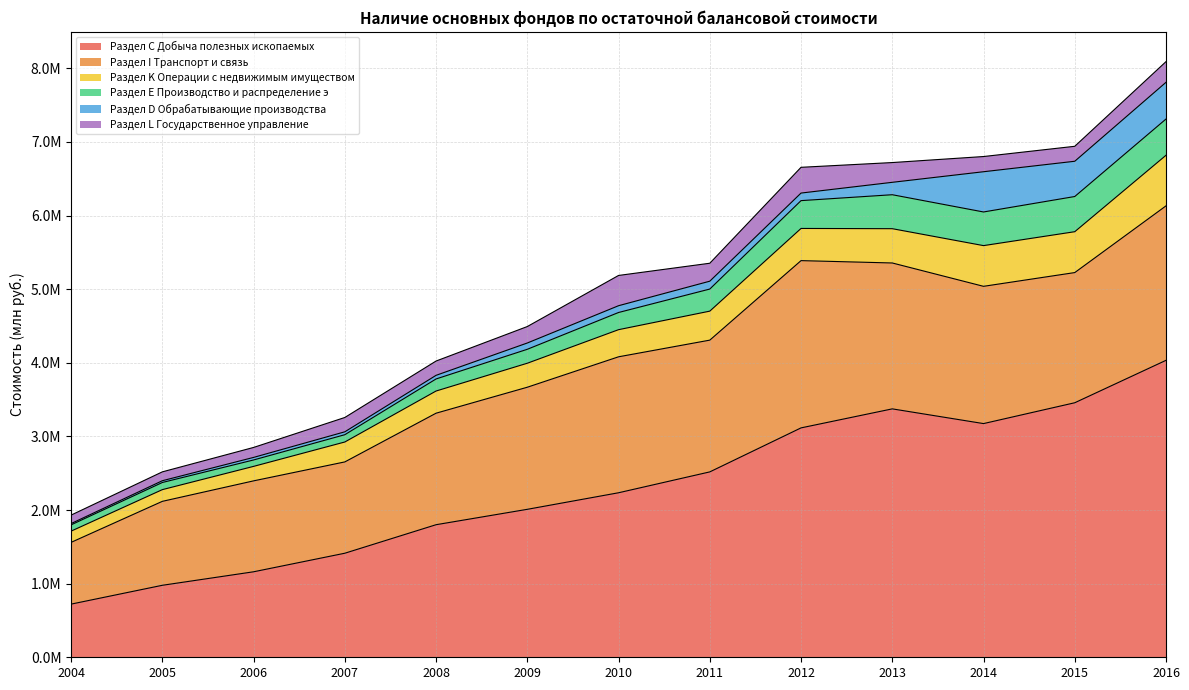

What is the difference between the second highest and minimum values in the Раздел Е Производство и распределение э series?

392537